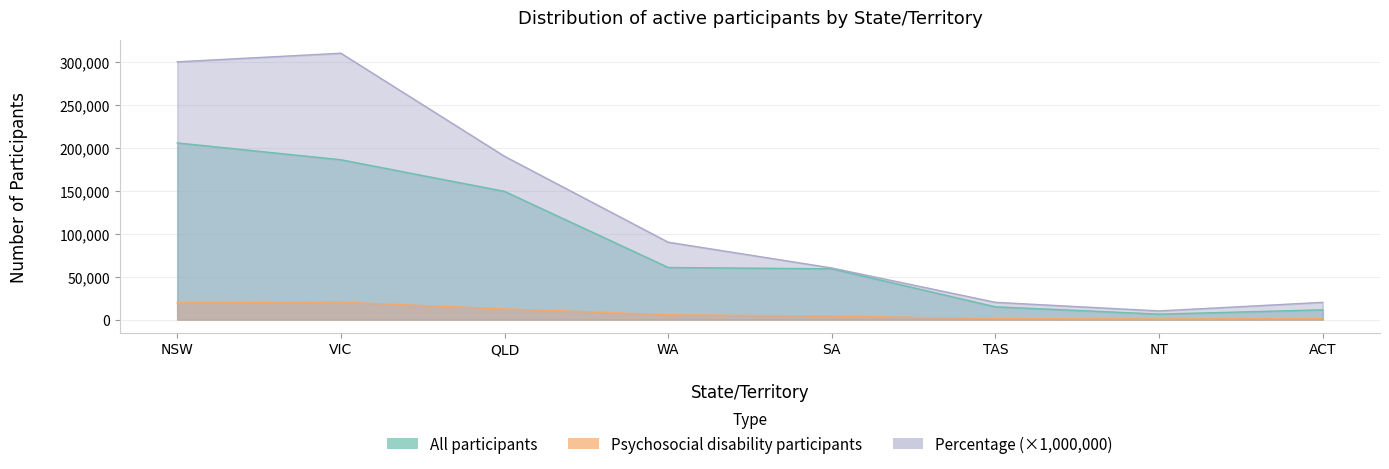

Reading left to right, extract all data points from this chart.

Psychosocial disability participants: NSW=19301	VIC=20226	QLD=12455	WA=5589	SA=3997	TAS=1173	NT=615	ACT=1155
All participants: NSW=205597	VIC=185989	QLD=149150	WA=60608	SA=59024	TAS=14793	NT=6270	ACT=11300
Percentage of all participants with psychosocial disability: NSW=300000	VIC=310000	QLD=190000	WA=90000	SA=60000	TAS=20000	NT=10000	ACT=20000